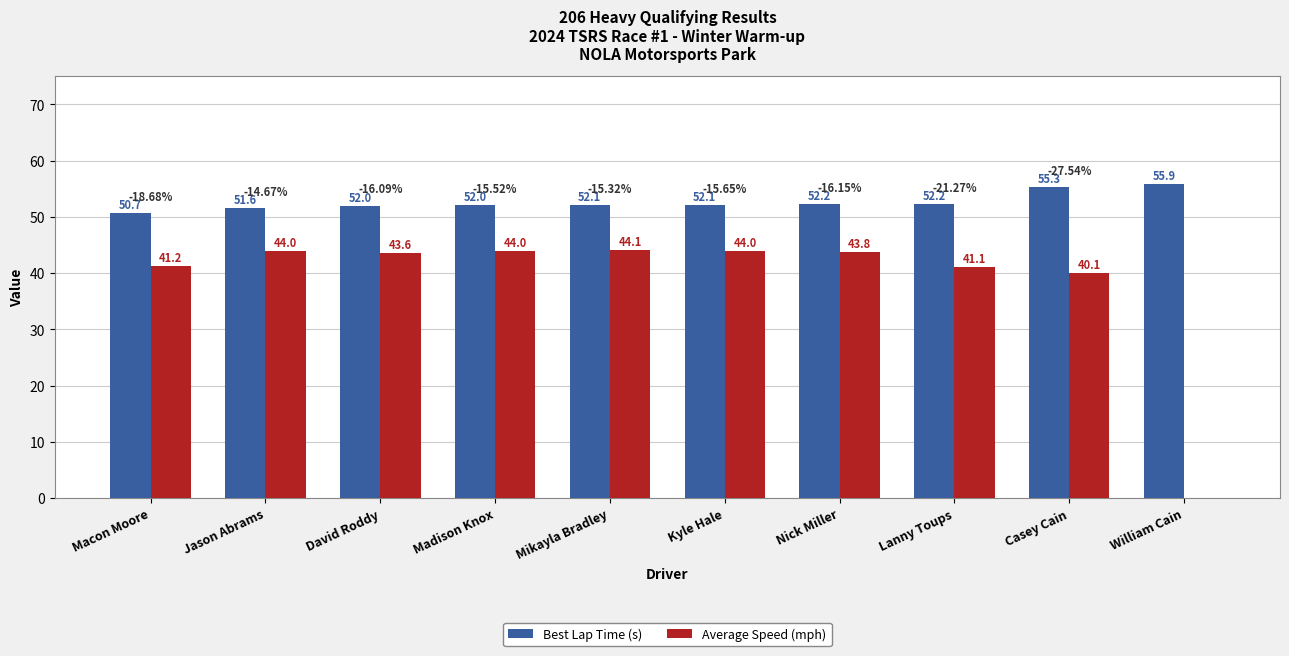

Which label corresponds to the largest value in the chart?

William Cain